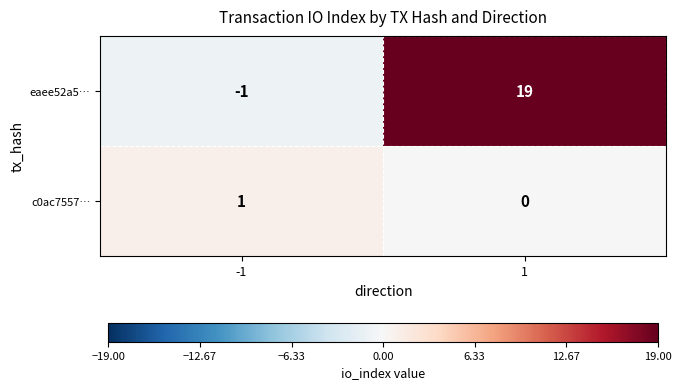

How many data points in eaee52a5… are less than 19?

1